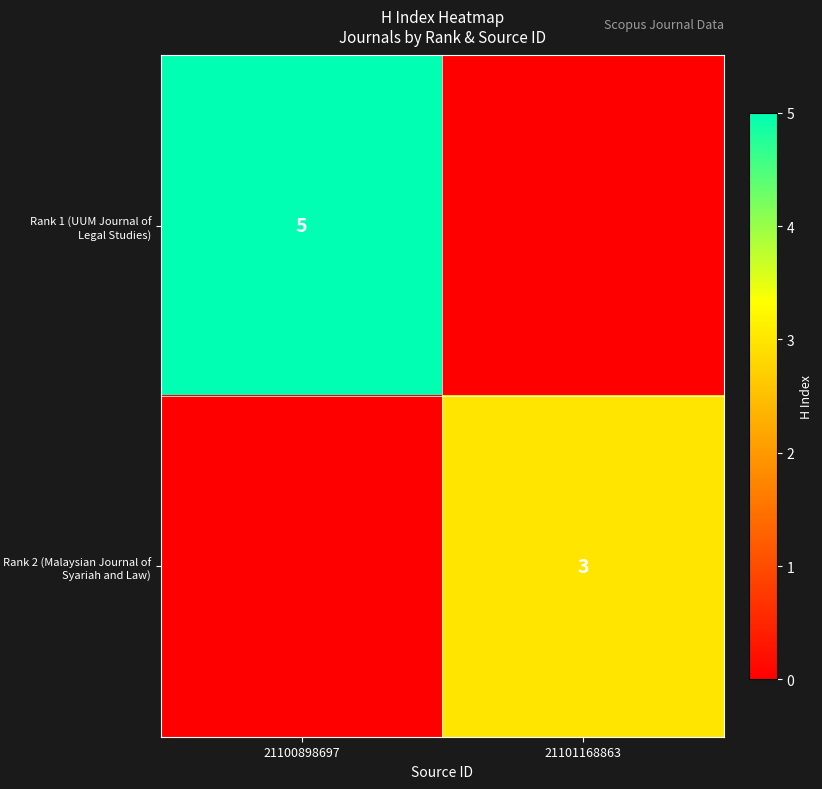

The Rank 2 (Malaysian Journal of Syariah and Law) series shows 3 at 21101168863. True or false?

True